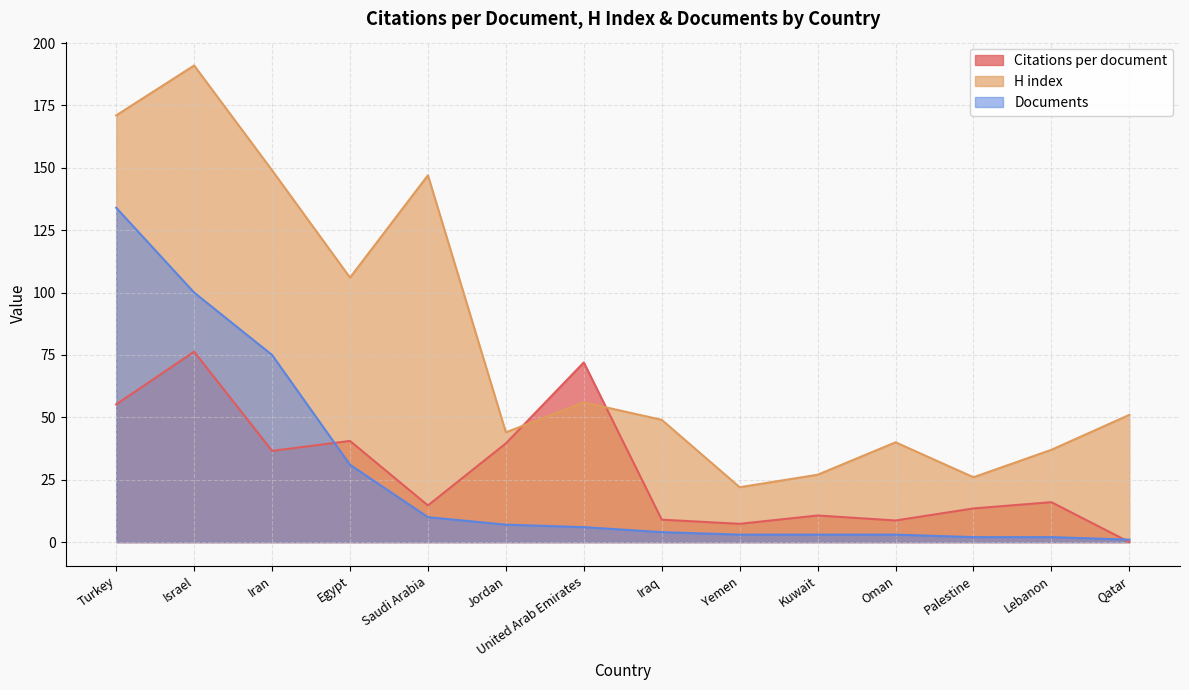

What is the label of the 7th point from the left?

United Arab Emirates